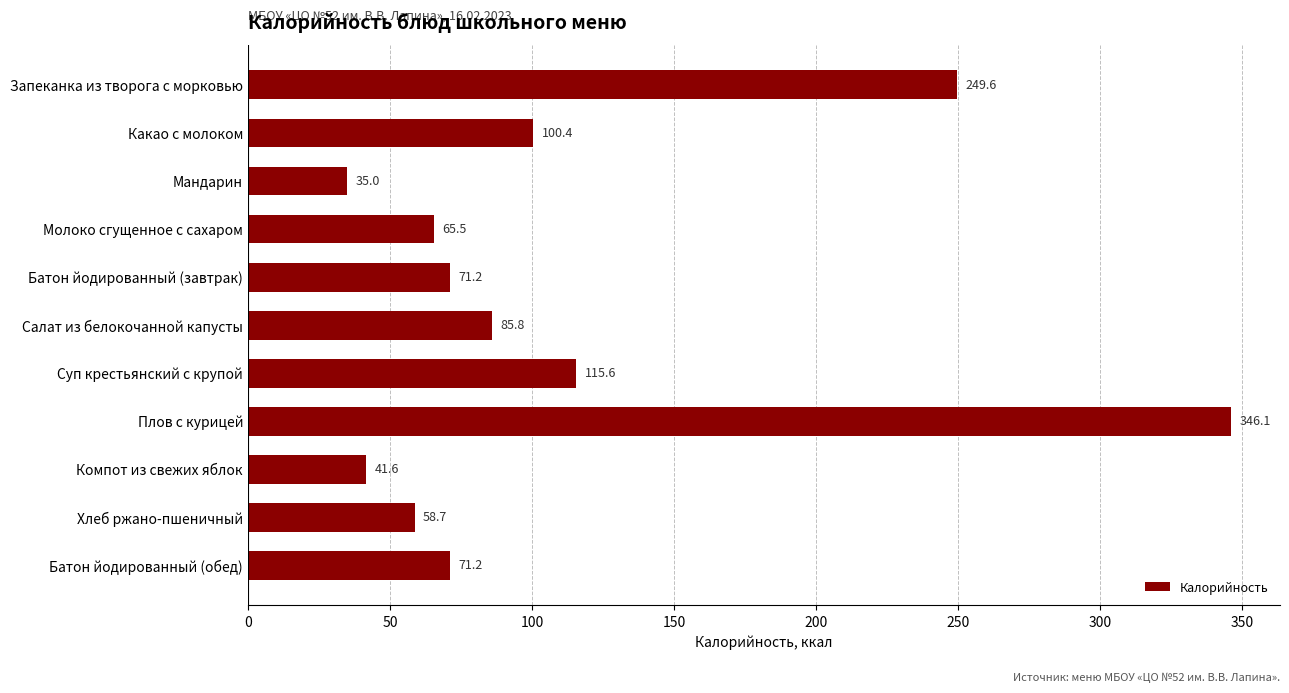

What is the value of the 2nd bar from the top?

100.4